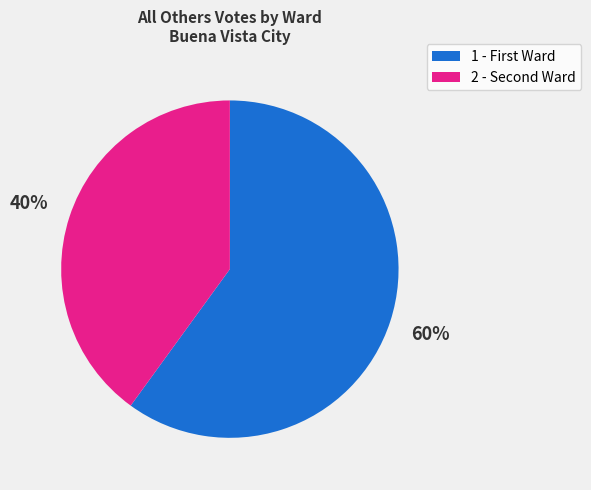

Which slice represents more than half of the pie?

1 - First Ward